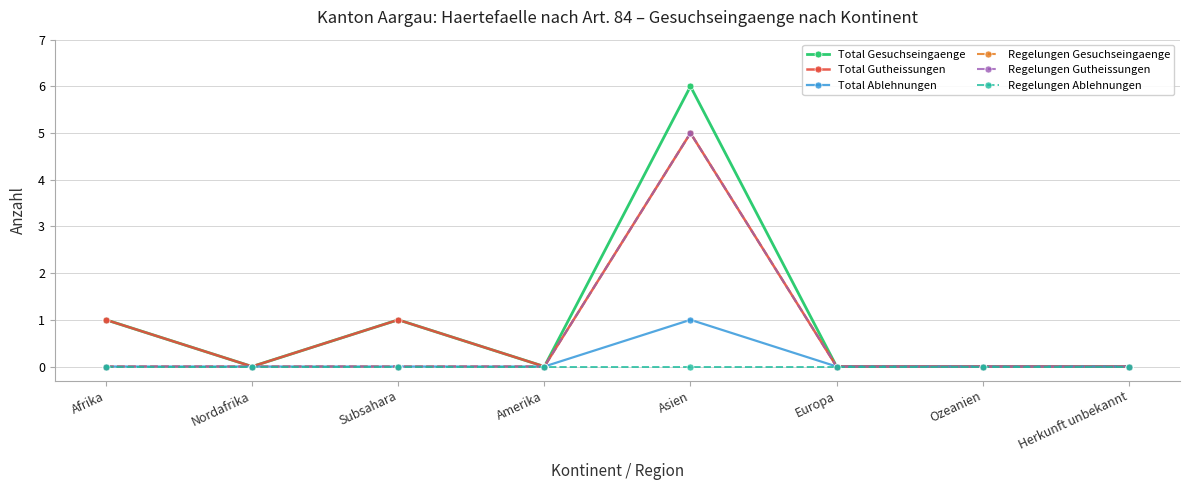

Rank the series at Amerika from highest to lowest value.

Total Gesuchseingaenge, Total Gutheissungen, Total Ablehnungen, Regelungen Gesuchseingaenge, Regelungen Gutheissungen, Regelungen Ablehnungen